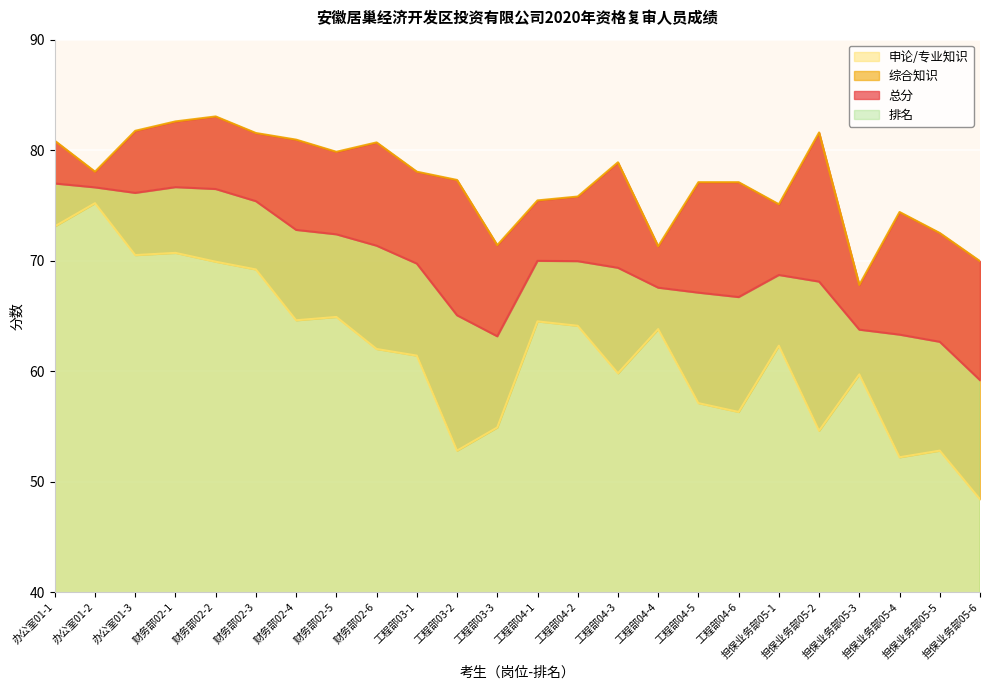

Is the value of 排名 at 工程部04-1 greater than the value of 综合知识 at 担保业务部05-5?

No